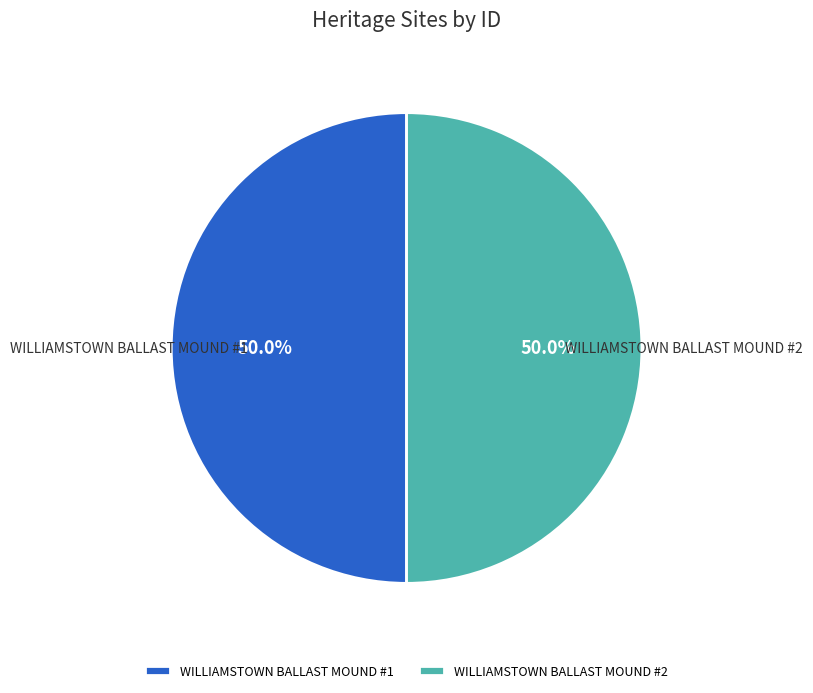

How many segments does this pie chart have?

2